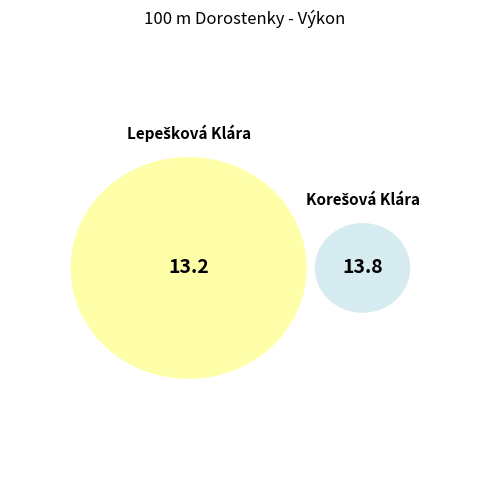

What percentage do Korešová Klára and Lepešková Klára together represent?

100.0%